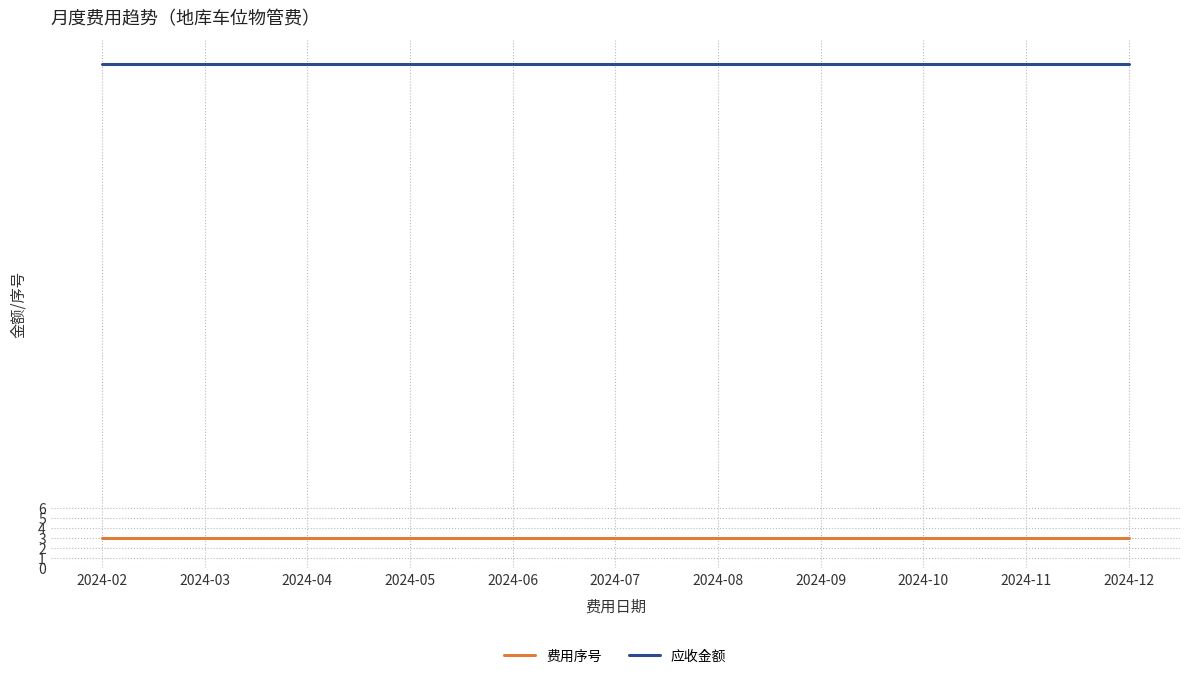

What is the difference between the highest and lowest values at 2024-02?

47